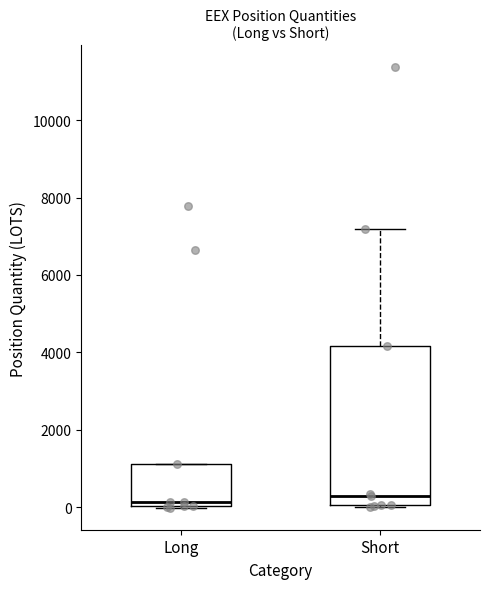

Comparing the boxes themselves (not the whiskers), which one is the tallest?

Short